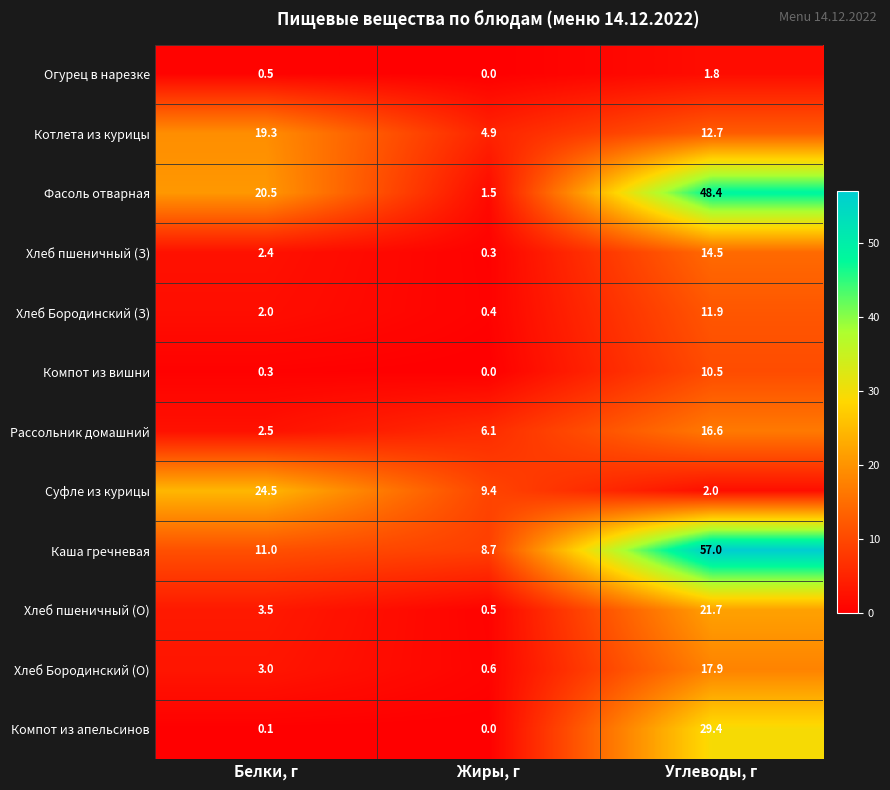

What is the highest value of the Рассольник домашний series?

16.6